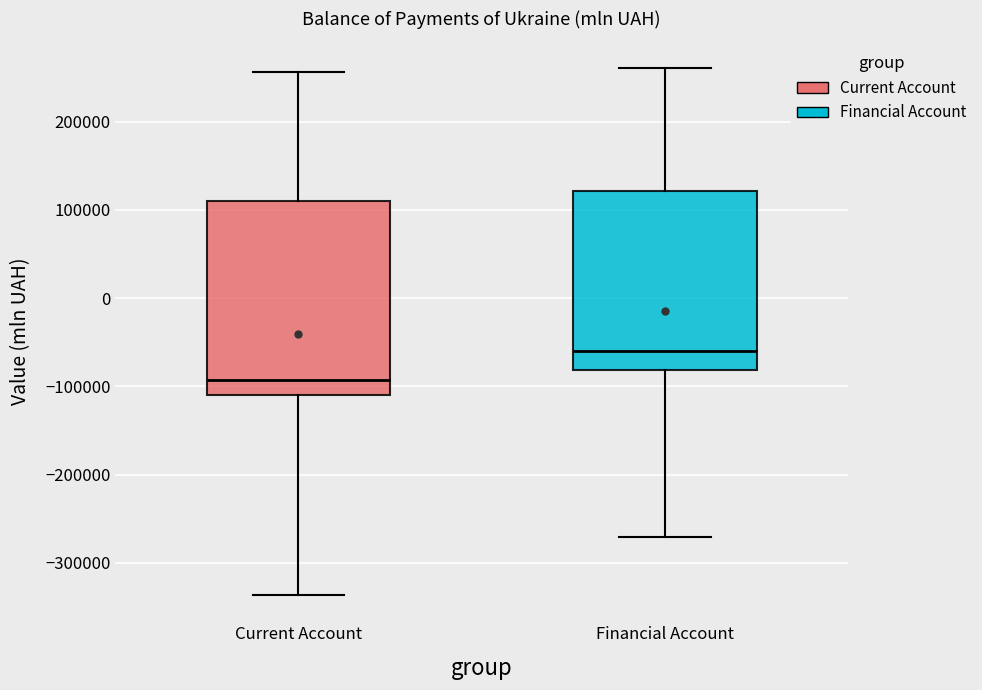

Reading left to right, read every box against the y-axis: the position of its median line, the range the box covers, and the ends of its whiskers. The values are not printed on the chart, so give them approximately, as read against the axis.

Current Account: median -90000, box -110000 to 110000, whiskers -340000 to 260000
Financial Account: median -60000, box -80000 to 120000, whiskers -270000 to 260000